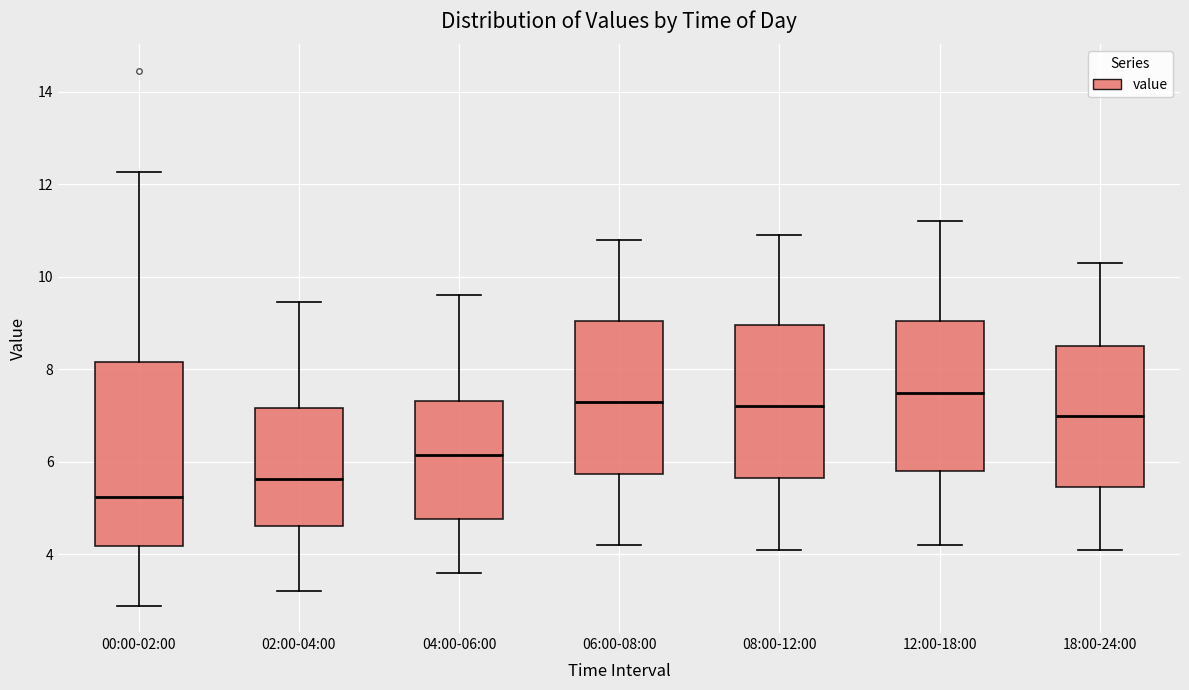

Which box is the tallest, from its lower edge to its upper edge?

00:00-02:00